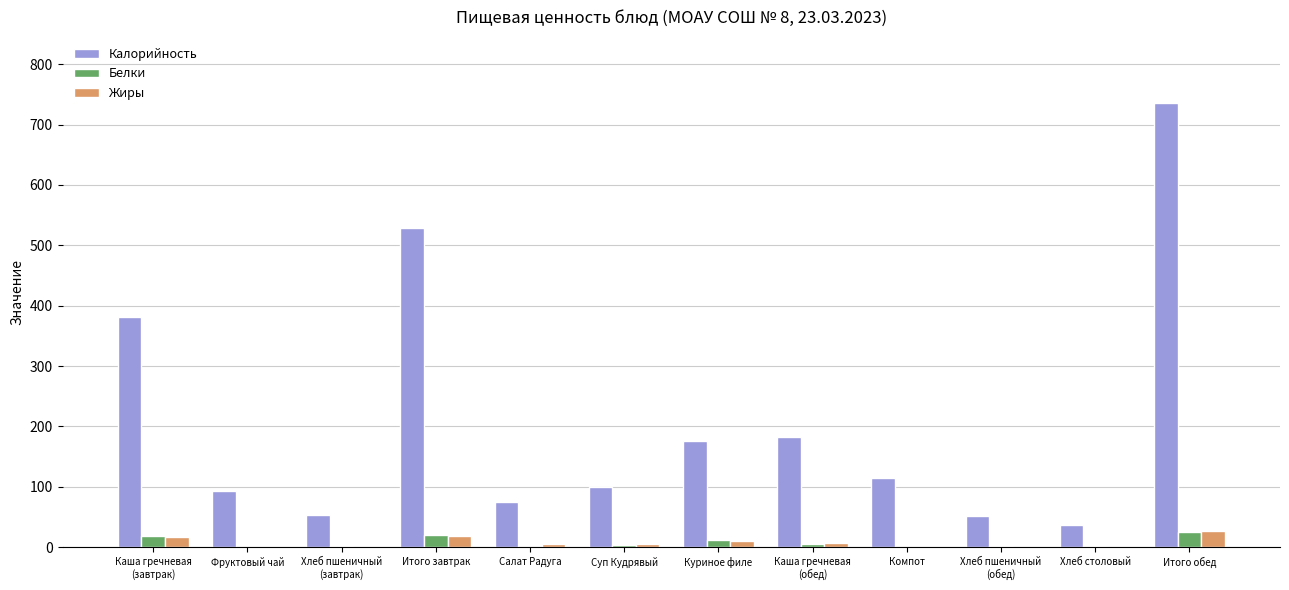

Are the bars grouped side by side (vs. stacked)?

Yes